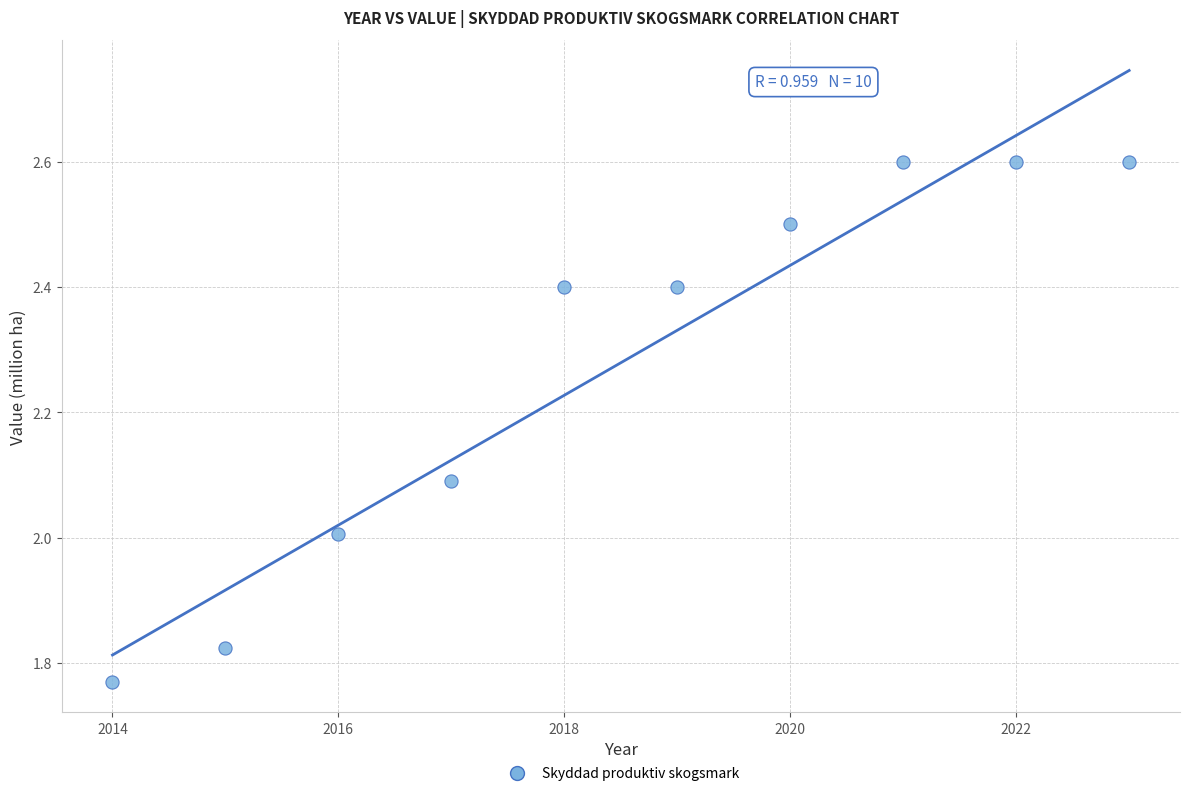

What is the range of Y values (max minus min)?

0.8